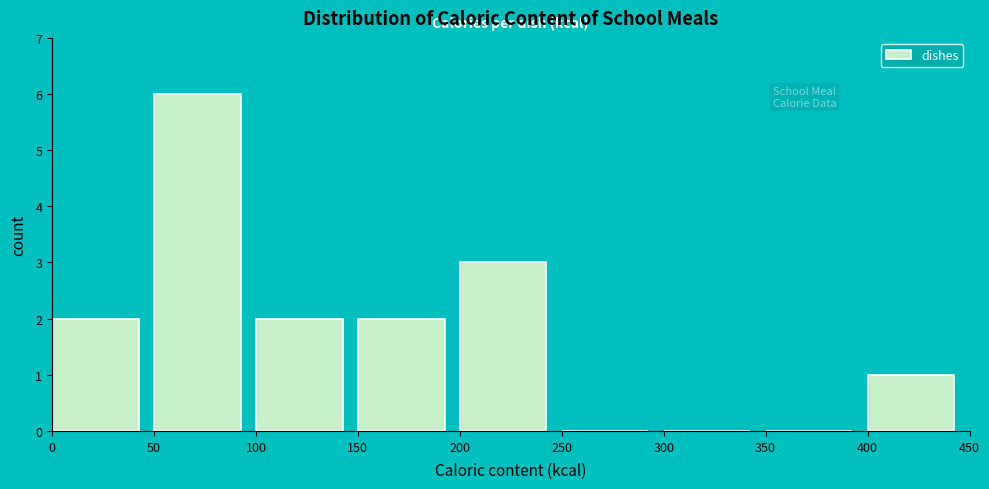

Reading left to right, list every bar in this chart as the range it spans on the x-axis followed by its height. The values are not printed on the chart, so give them approximately, as read against the axis.

0 to 50: 2
50 to 100: 6
100 to 150: 2
150 to 200: 2
200 to 250: 3
250 to 300: 0
300 to 350: 0
350 to 400: 0
400 to 450: 1